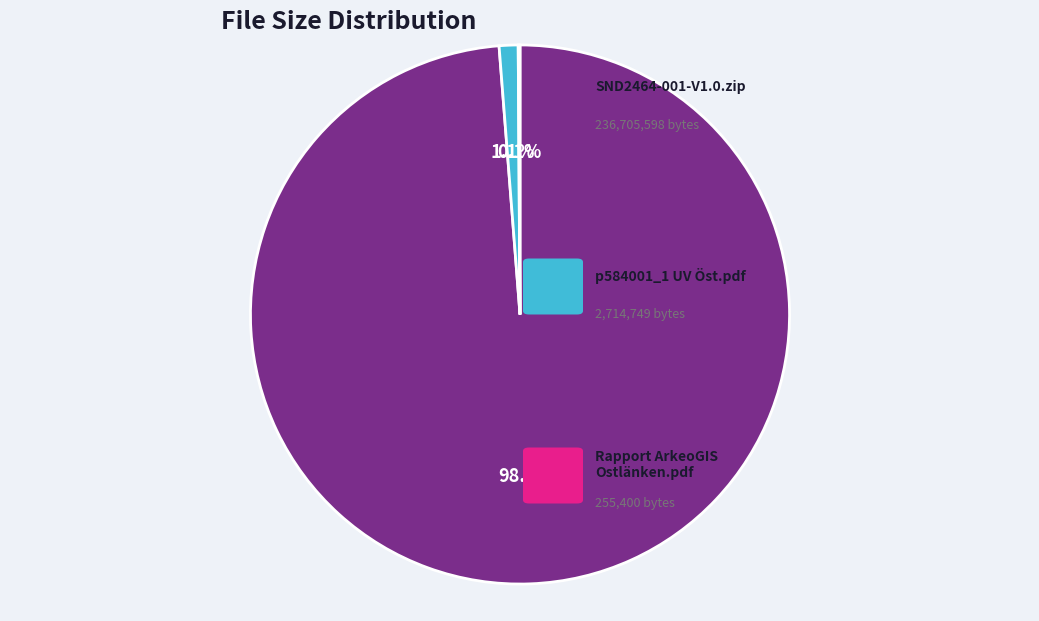

Does any single category account for the majority?

Yes